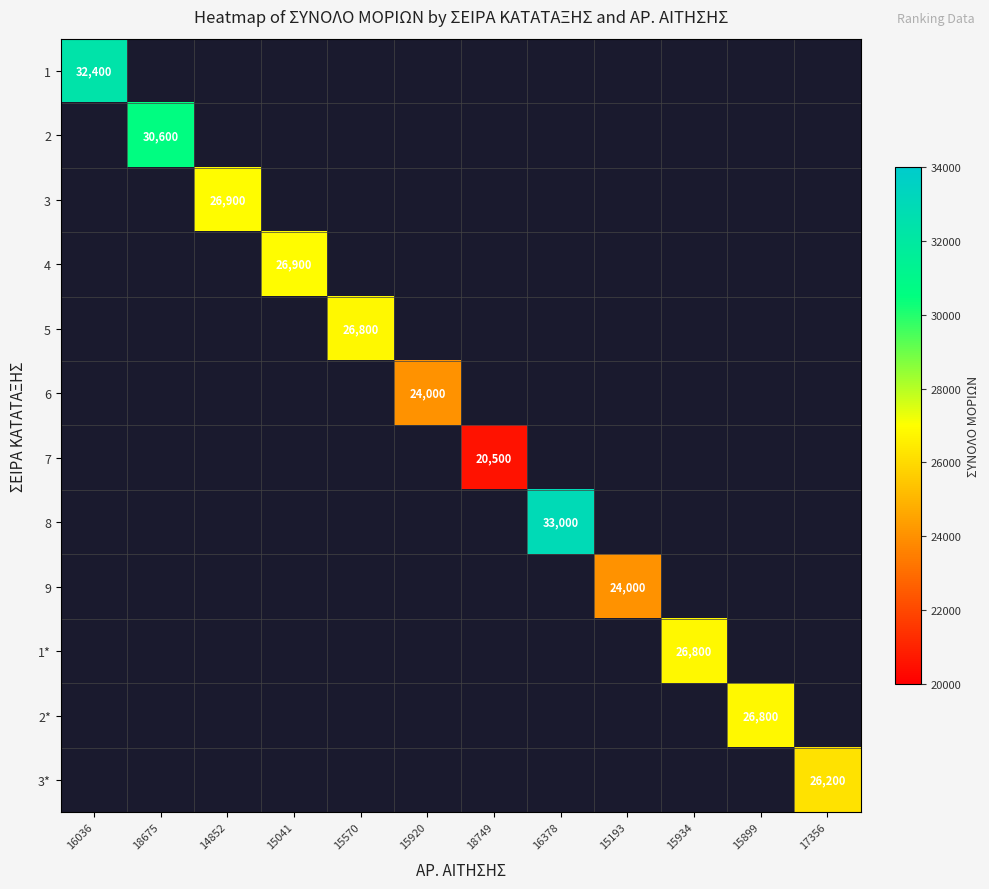

Is it true that 4 equals 42172 at 15041?

False